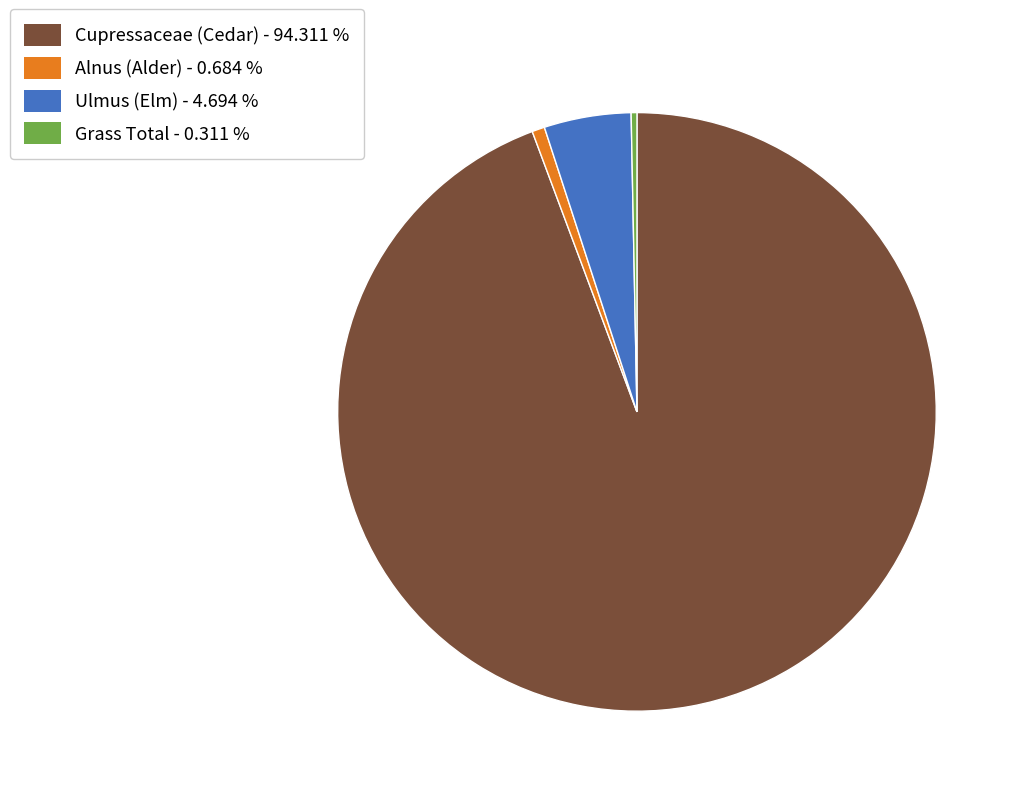

Does Grass Total represent more than half of the total?

No